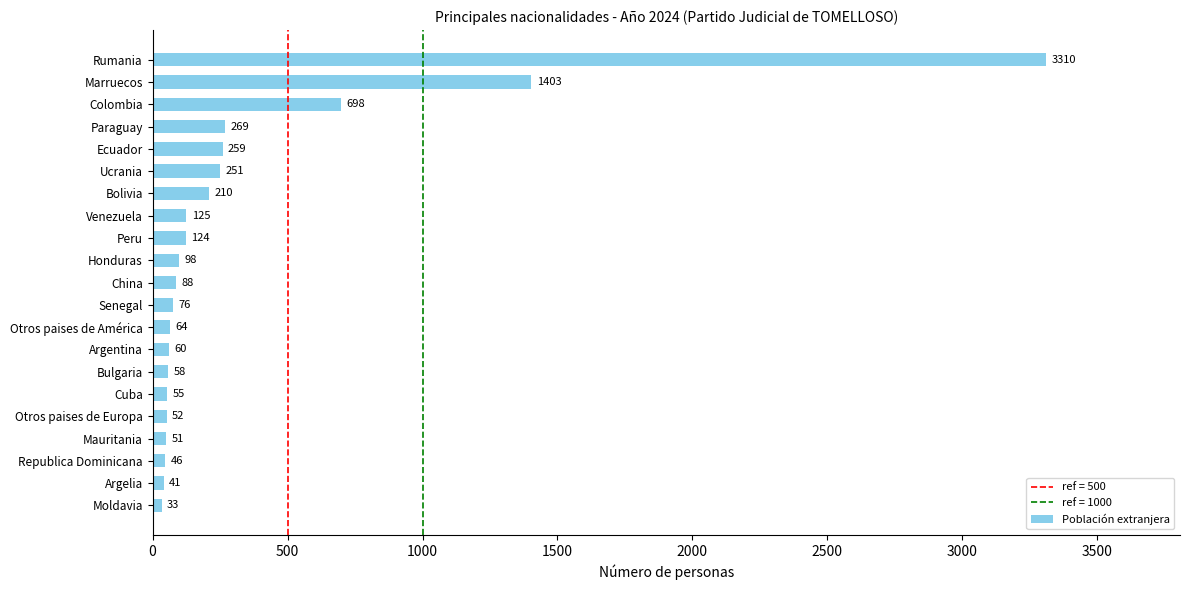

Which has a higher value, Argelia or Moldavia?

Argelia